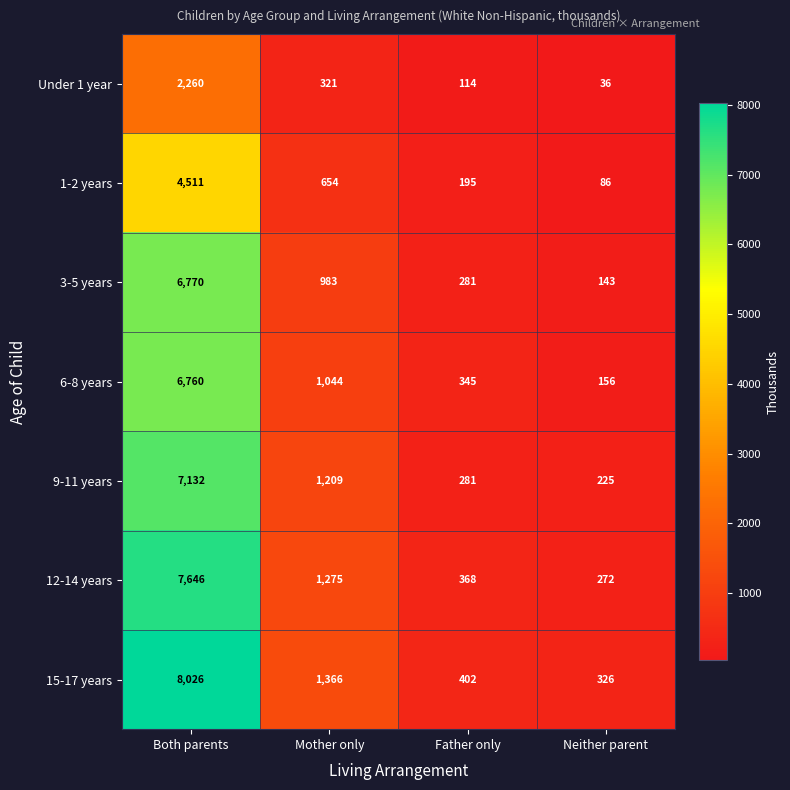

Reading right to left, what are all the values shown in this chart?

Under 1 year: 36	114	321	2260
1-2 years: 86	195	654	4511
3-5 years: 143	281	983	6770
6-8 years: 156	345	1044	6760
9-11 years: 225	281	1209	7132
12-14 years: 272	368	1275	7646
15-17 years: 326	402	1366	8026